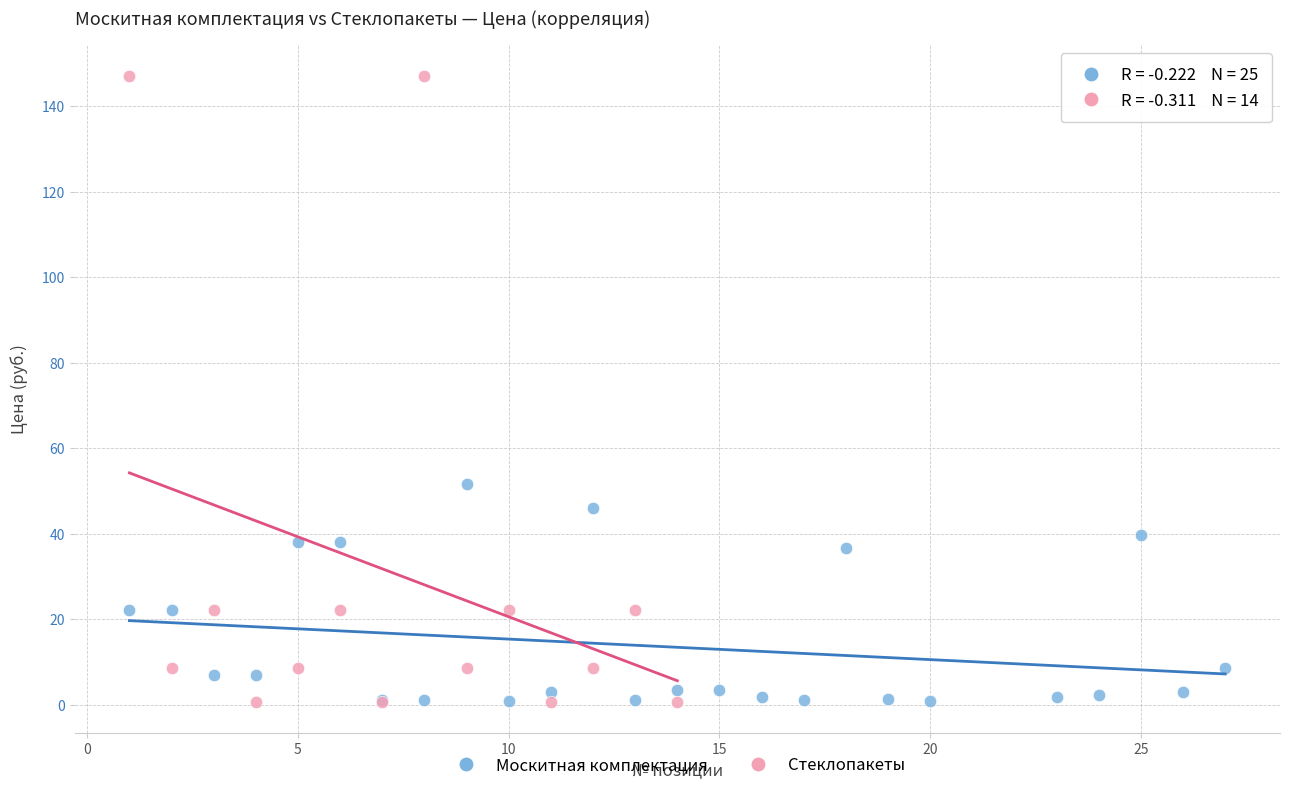

Which series reaches the maximum Y coordinate?

Стеклопакеты